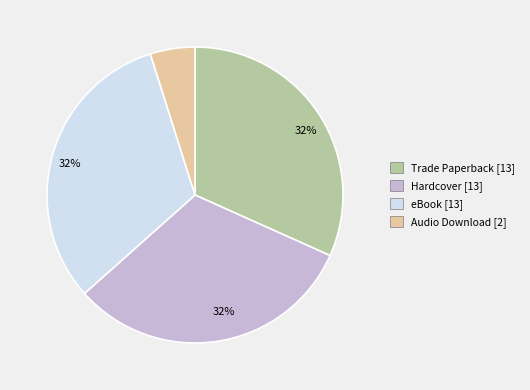

To the nearest percent, what portion does eBook represent?

32%